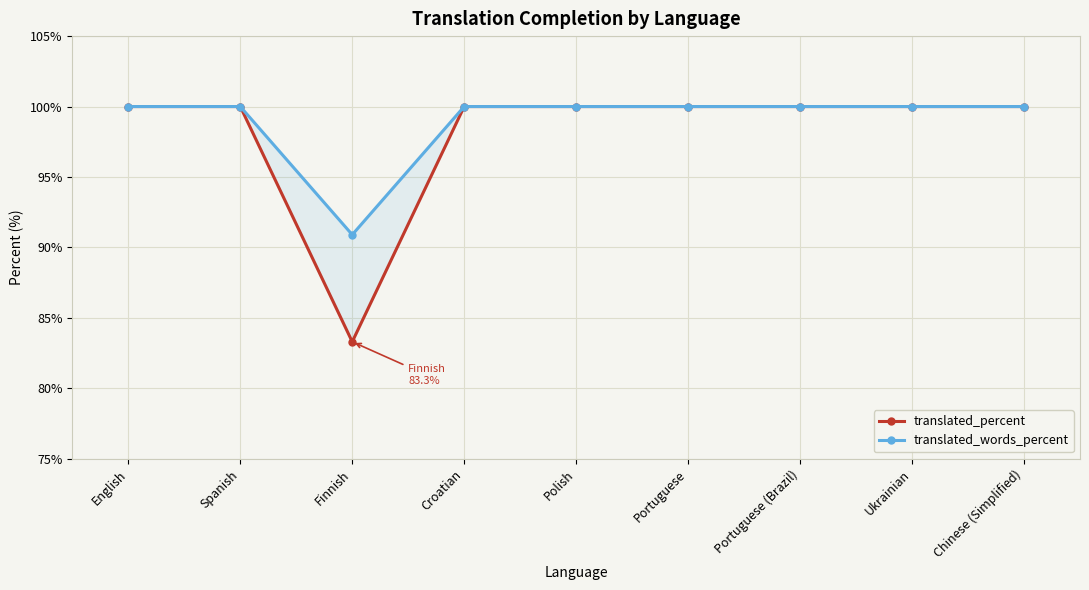

What is the average value of the translated_percent series?

98.1